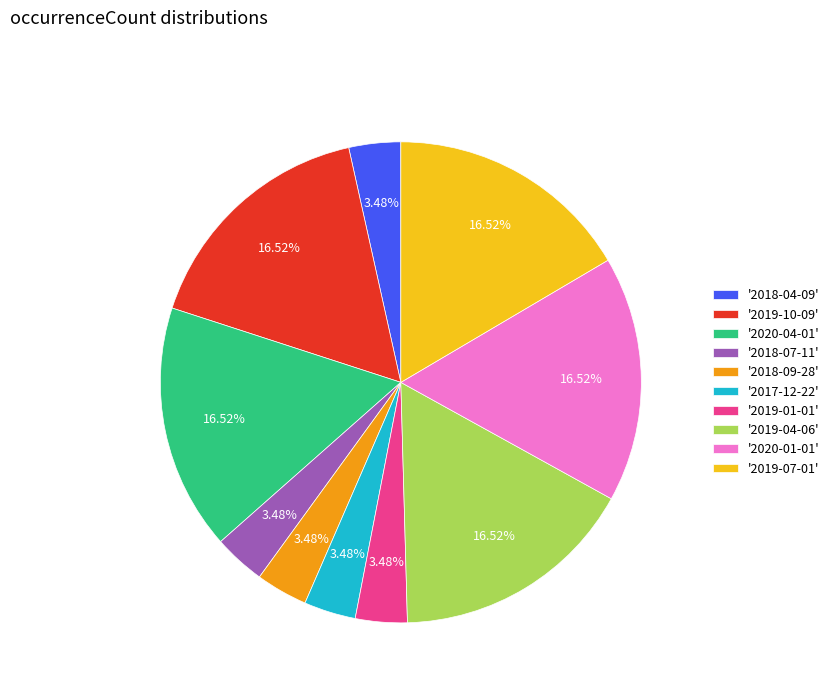

Combined, do '2018-09-28' and '2018-04-09' account for over 50%?

No